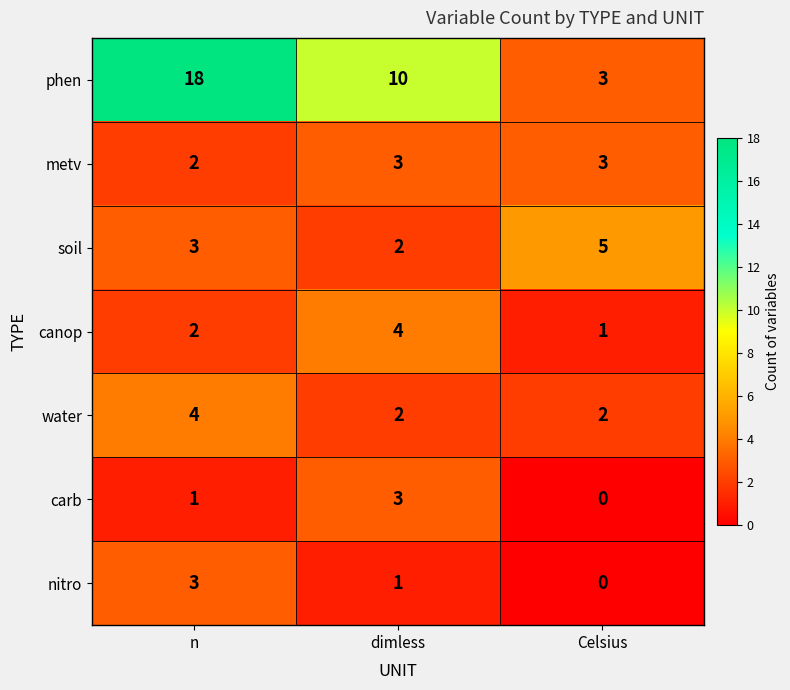

Is it true that water equals 2 at dimless?

True